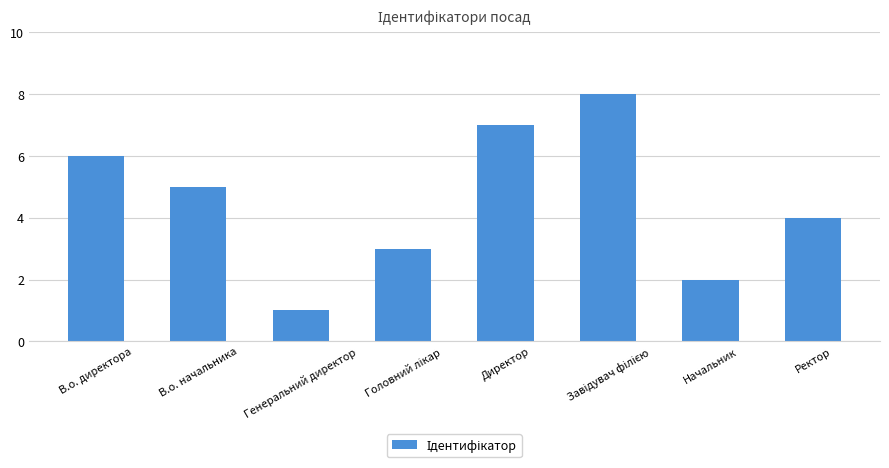

The chart shows a value of 1 at Генеральний директор. True or false?

True